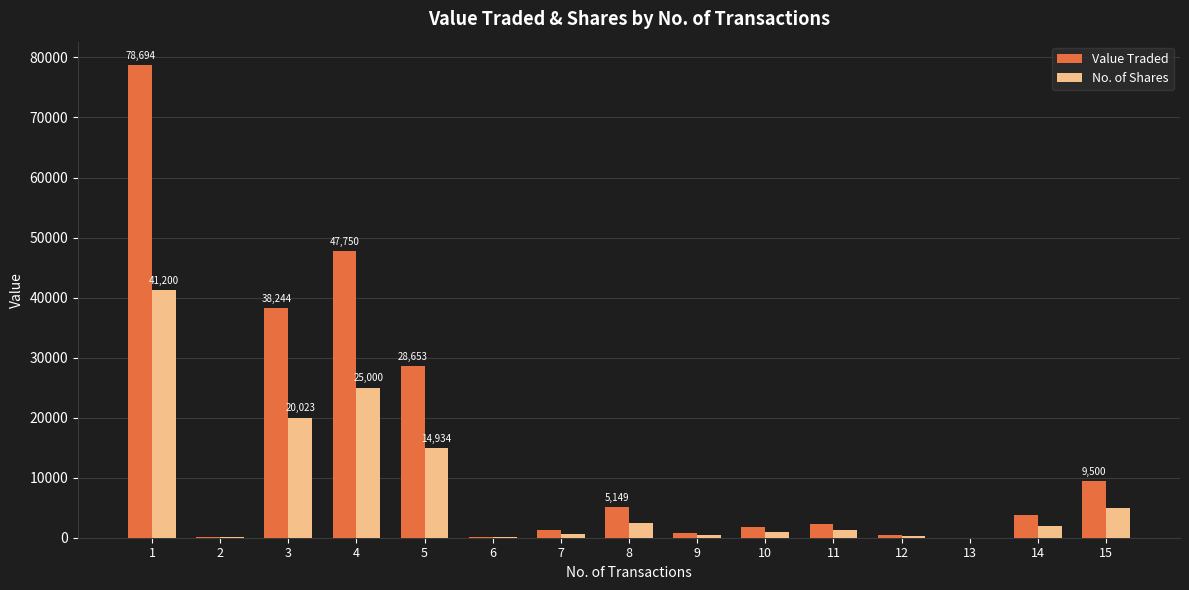

Is the value of Value Traded at 5 greater than the value of No. of Shares at 1?

No